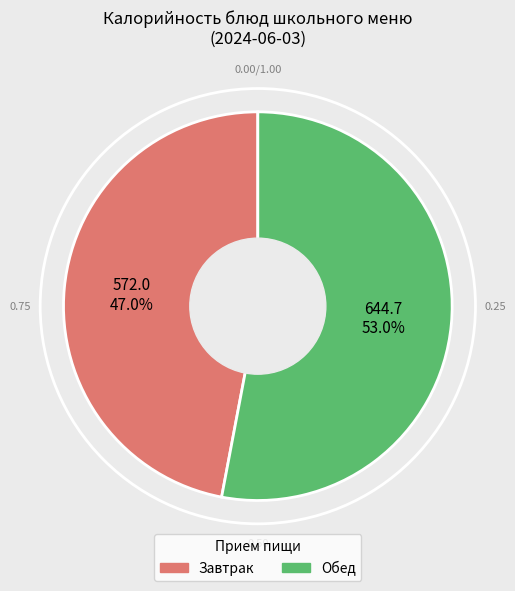

Which has a higher value, Завтрак or Обед?

Обед